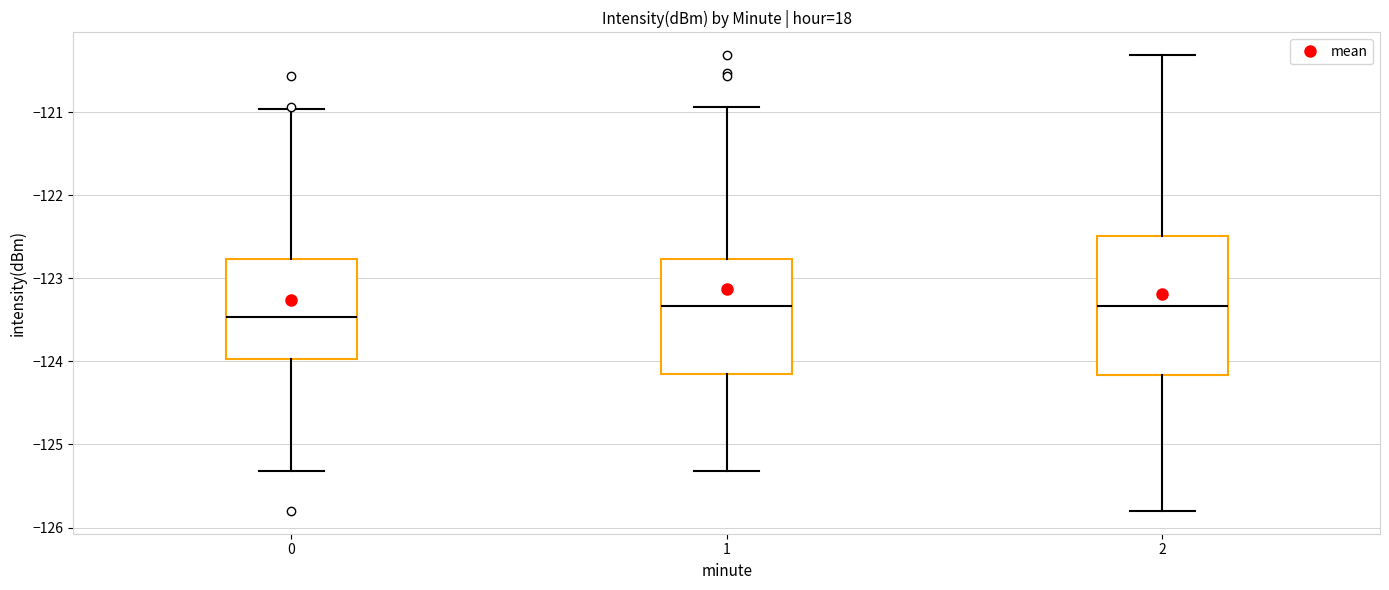

Where does the median line of the box at x = 1 sit on the y-axis? The values are not printed on the chart, so give them approximately, as read against the axis.

-123.3